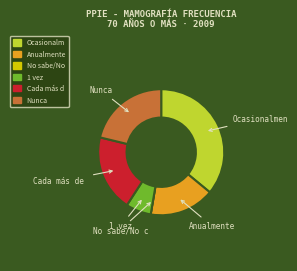

Is there a majority slice in this chart?

No